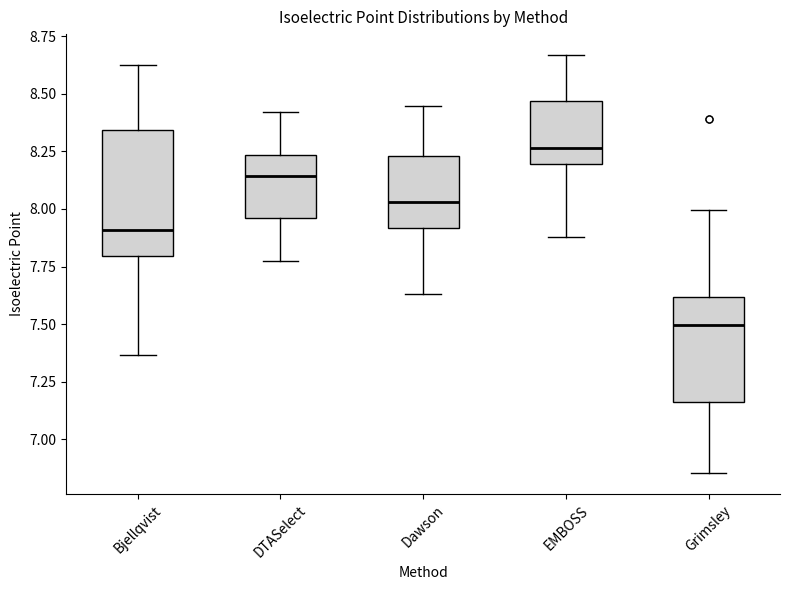

Which box has the highest median line?

EMBOSS